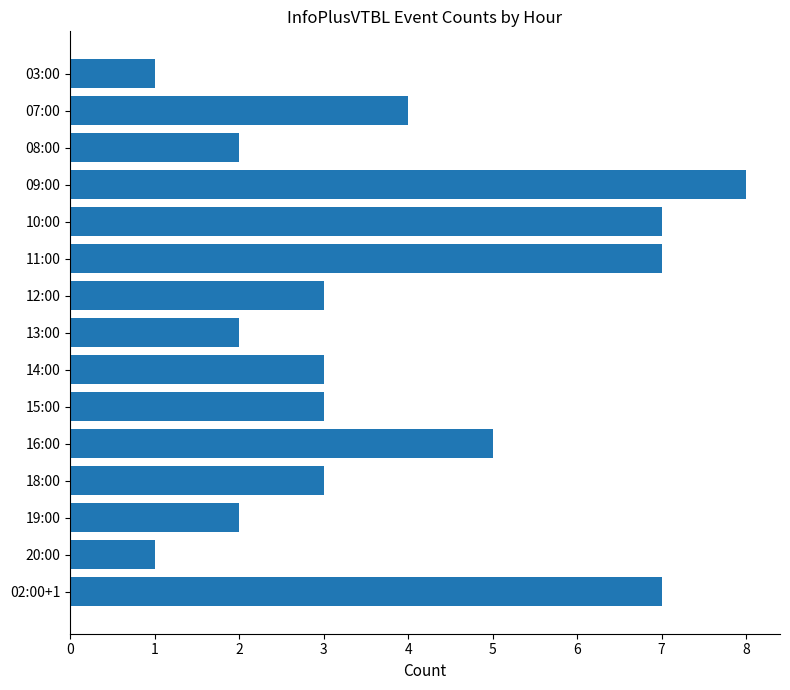

Is it true that the value at 08:00 is 1?

False